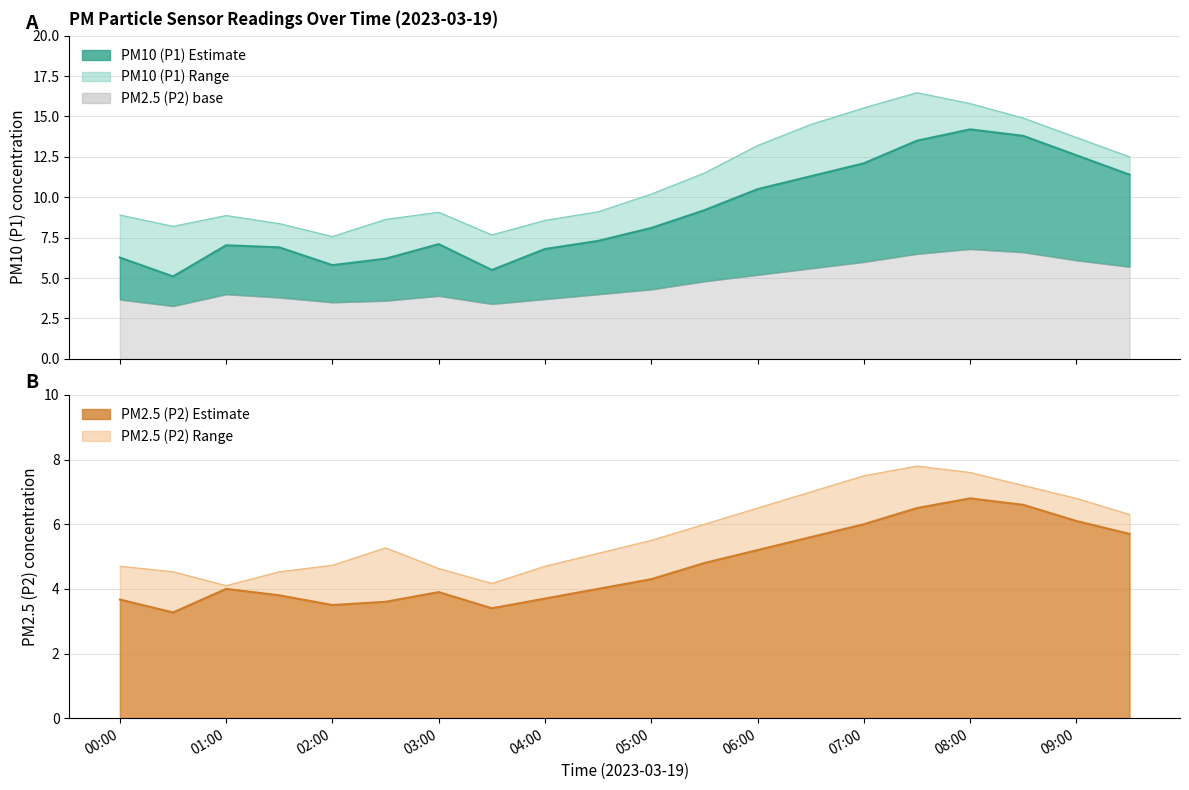

What is the sum of all P2 line values?

94.4